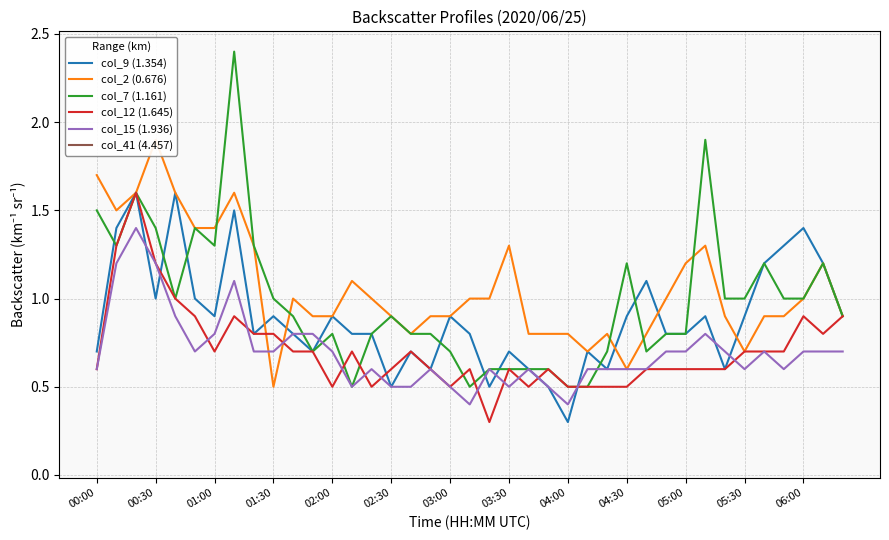

Is it true that col_15 (1.936) equals 0.5 at 03:00?

True